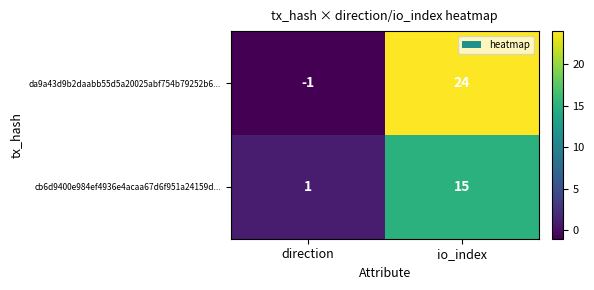

At io_index, list the series in order from smallest to largest.

cb6d9400e984ef4936e4acaa67d6f951a24159d..., da9a43d9b2daabb55d5a20025abf754b79252b6...